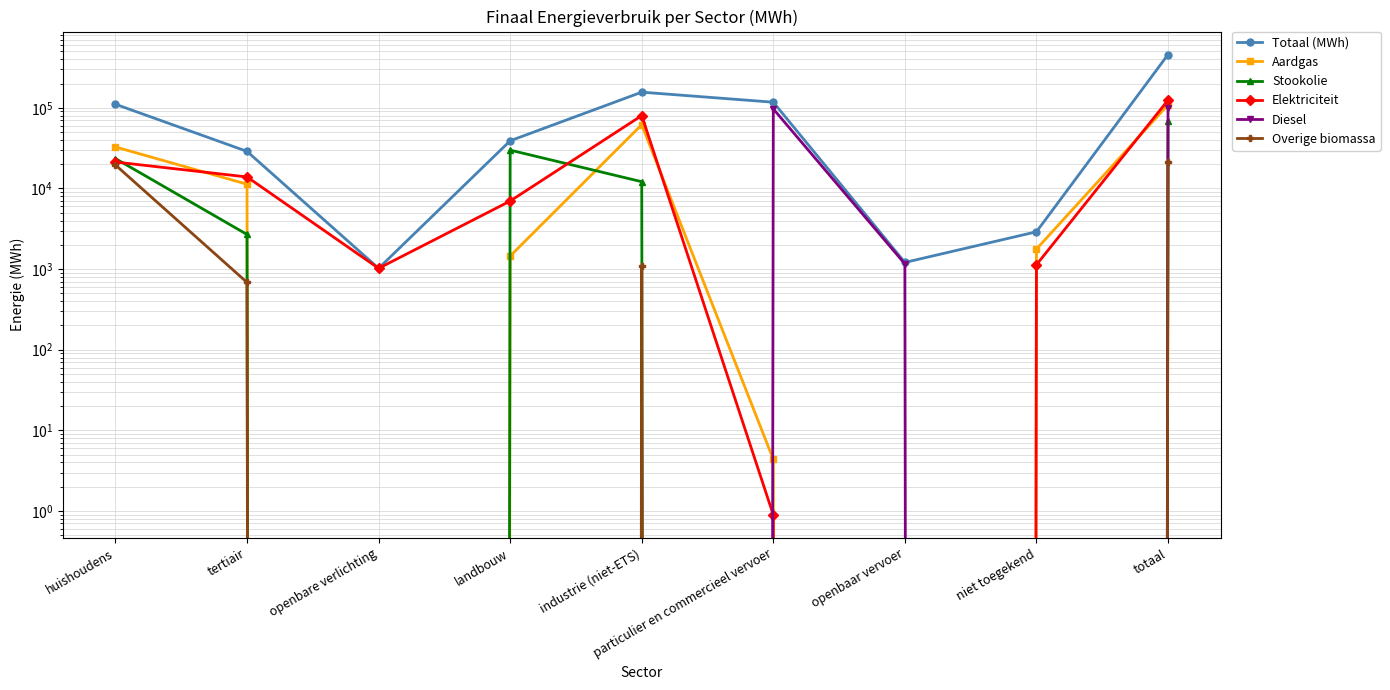

True or false: Elektriciteit has a value of 0.9 at particulier en commercieel vervoer.

True